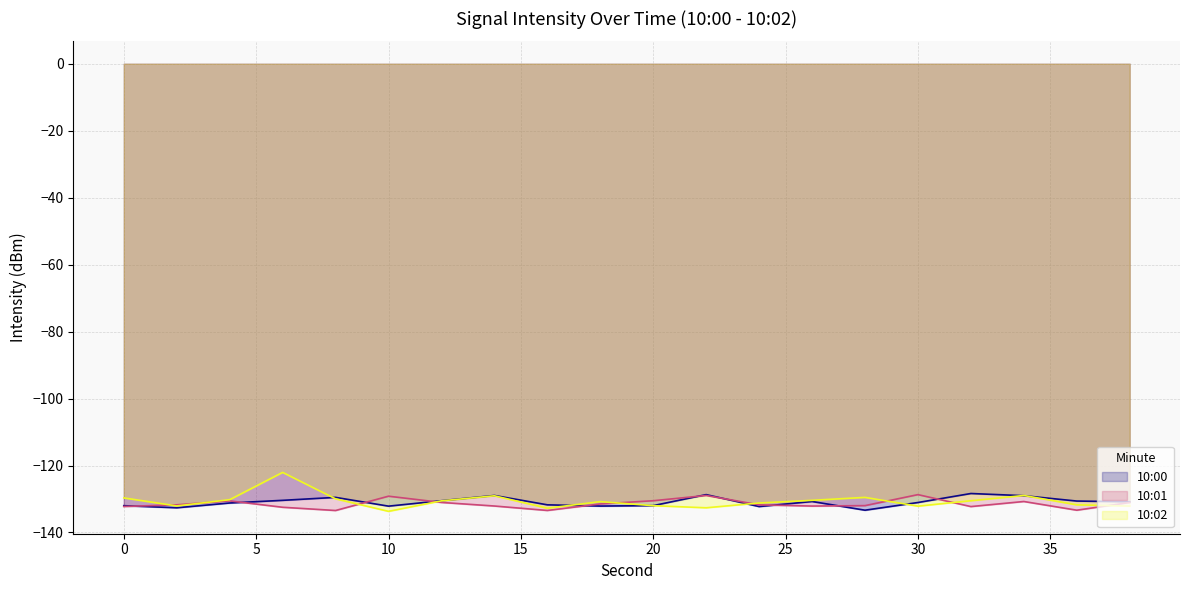

Where is 10:02 nearest to the value -127?

34